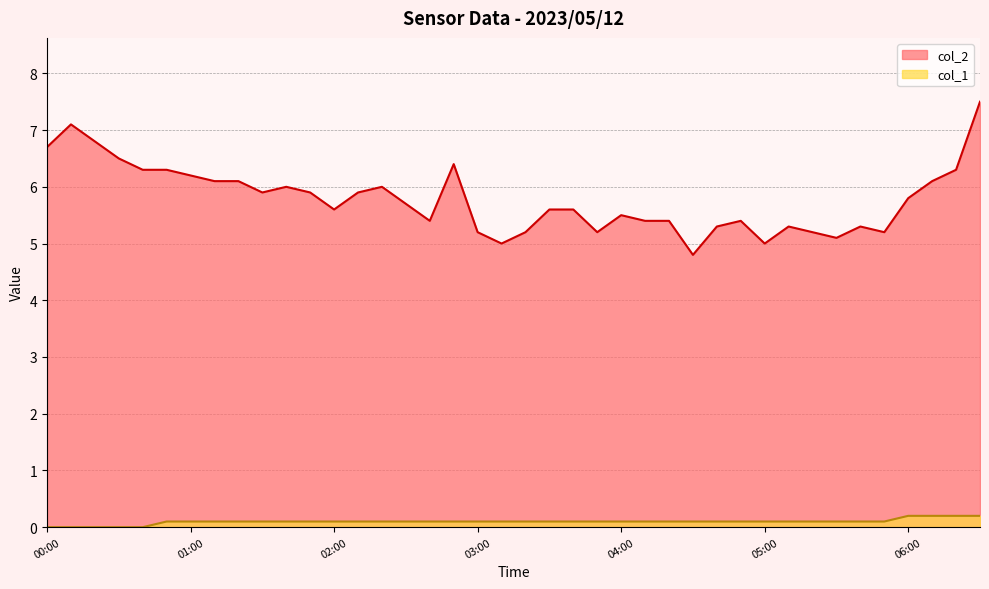

What is the difference between the second highest and minimum values in the col_2 series?

2.3